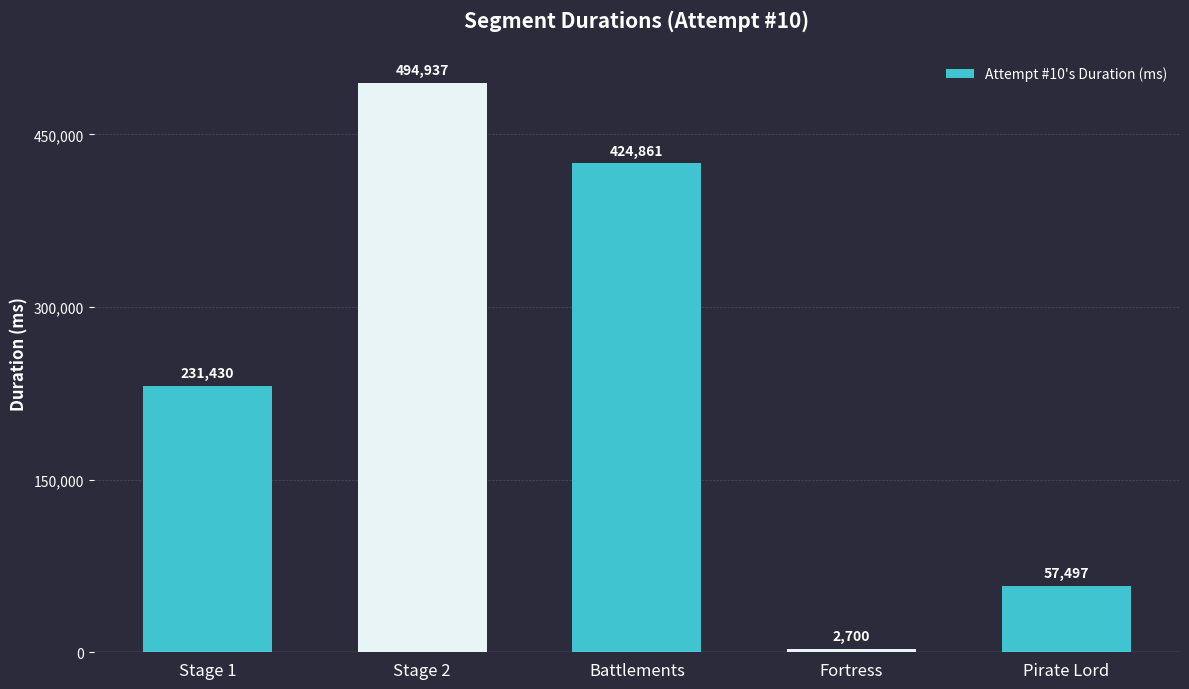

Reading right to left, list all the values displayed in this chart.

Pirate Lord=57497	Fortress=2700	Battlements=424861	Stage 2=494937	Stage 1=231430